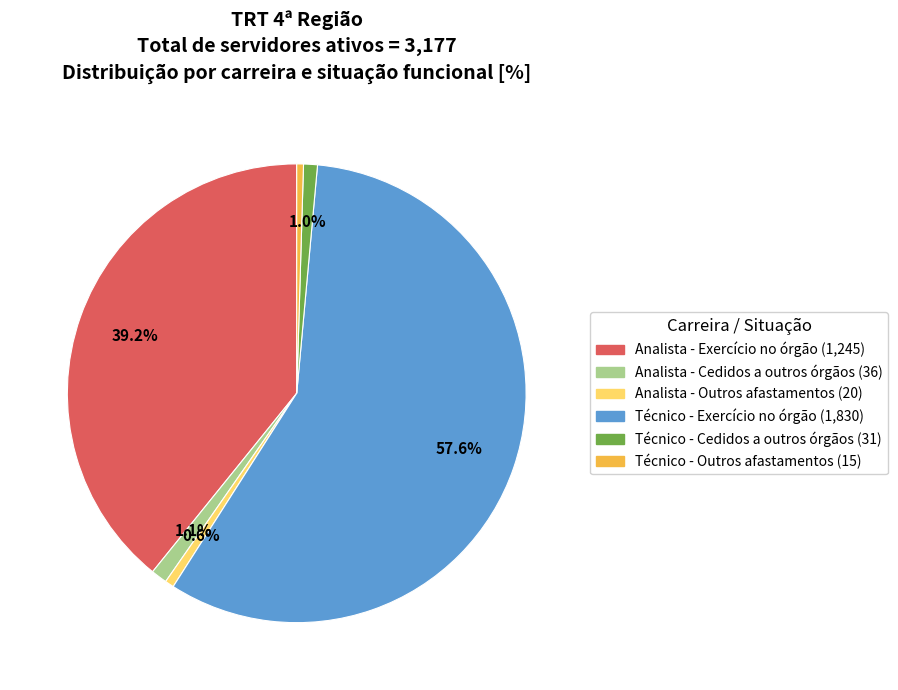

Do Analista - Exercício no órgão and Técnico - Exercício no órgão together represent more than half of the pie?

Yes